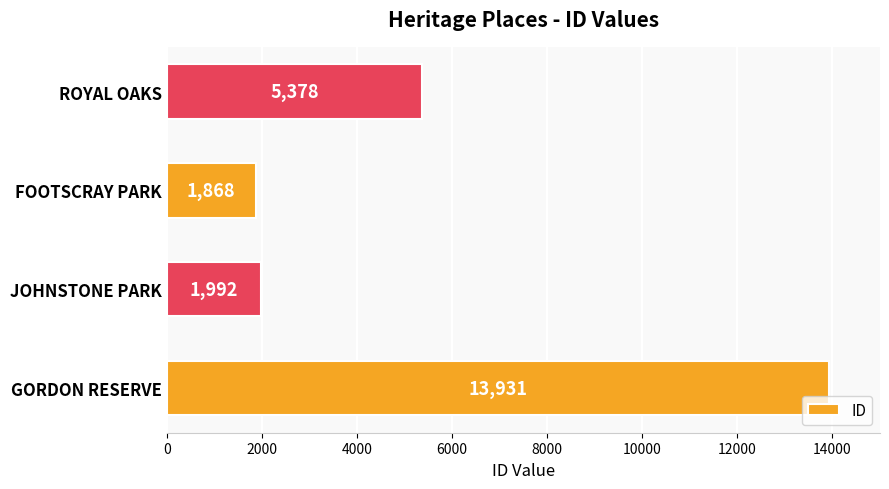

Reading bottom to top, transcribe all the data shown in this chart.

13931	1992	1868	5378